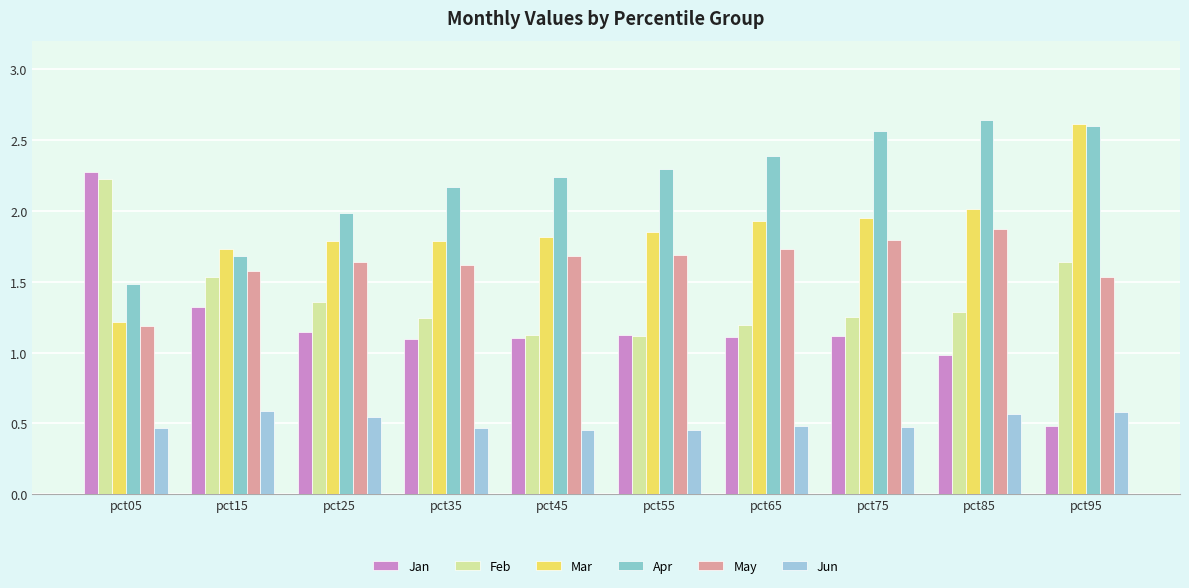

How many groups of bars are there?

10